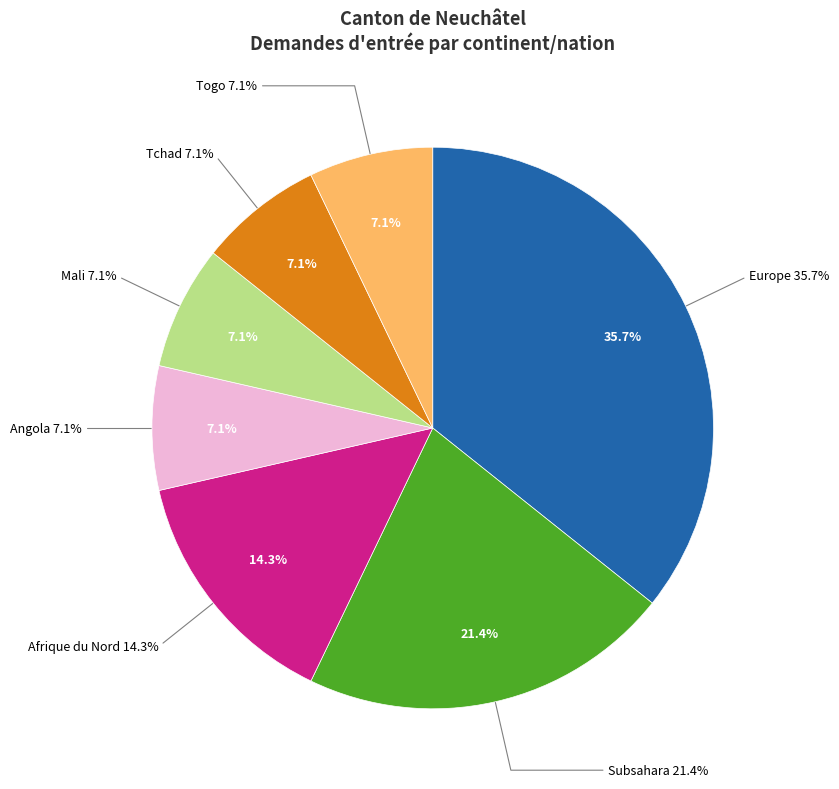

To the nearest percent, what is the average slice percentage?

14%